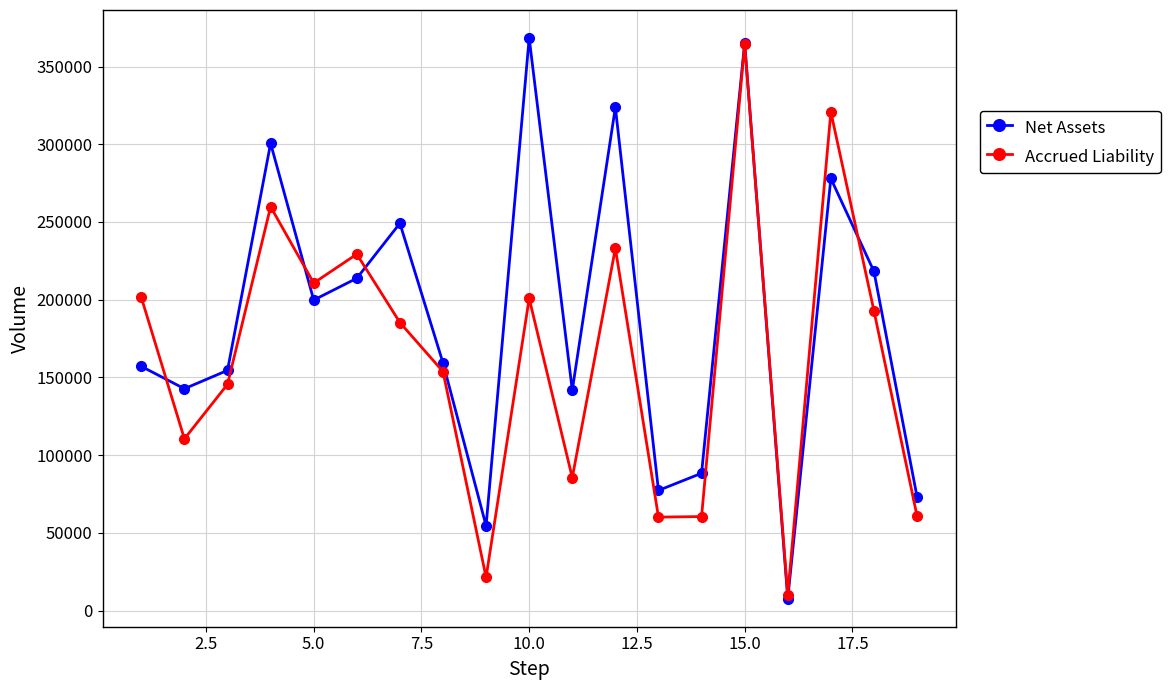

True or false: Accrued Liability has more than 2 interior local peaks.

True